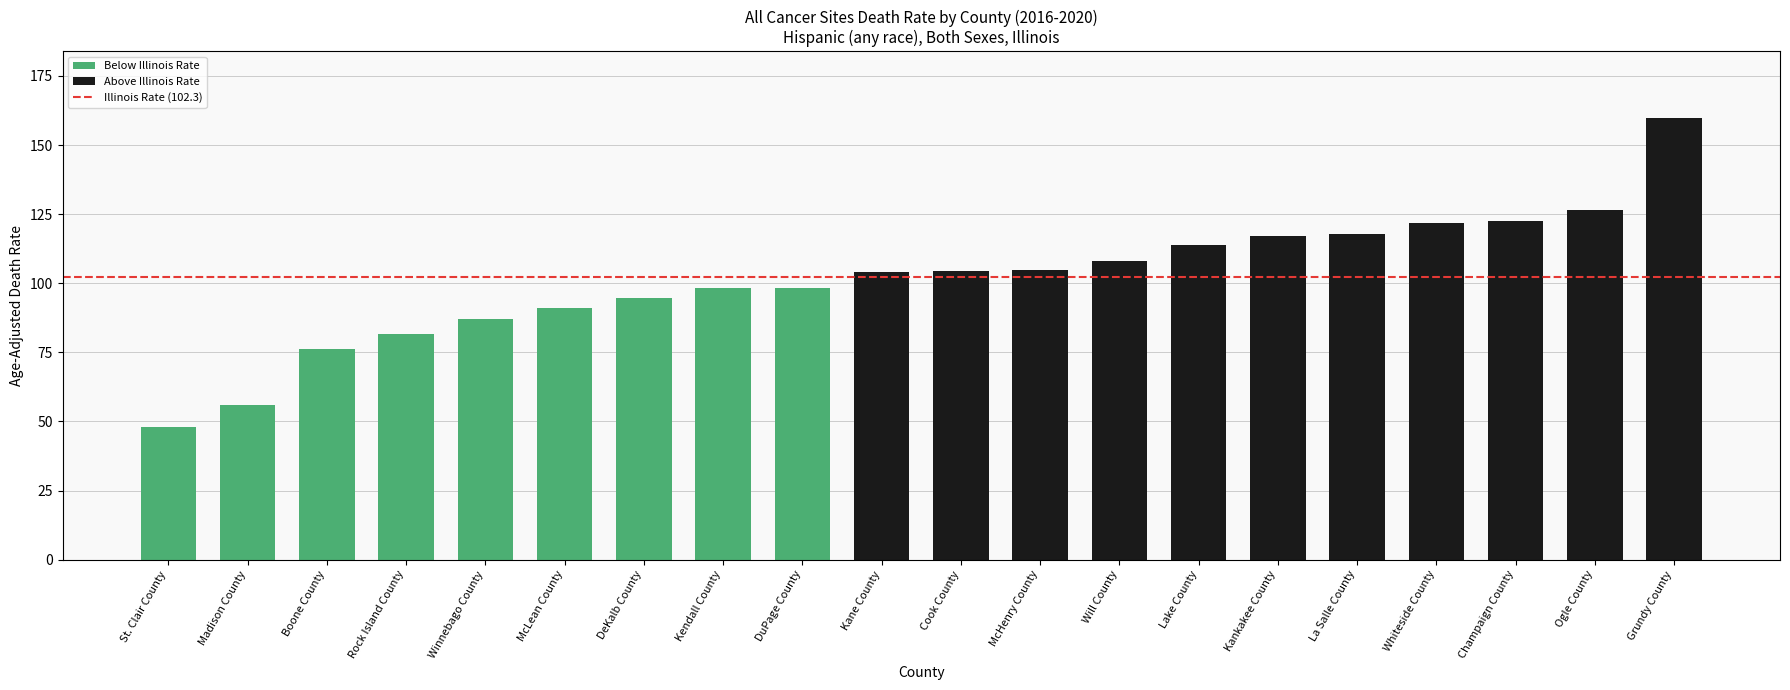

What is the difference between the maximum and second lowest values?

104.0